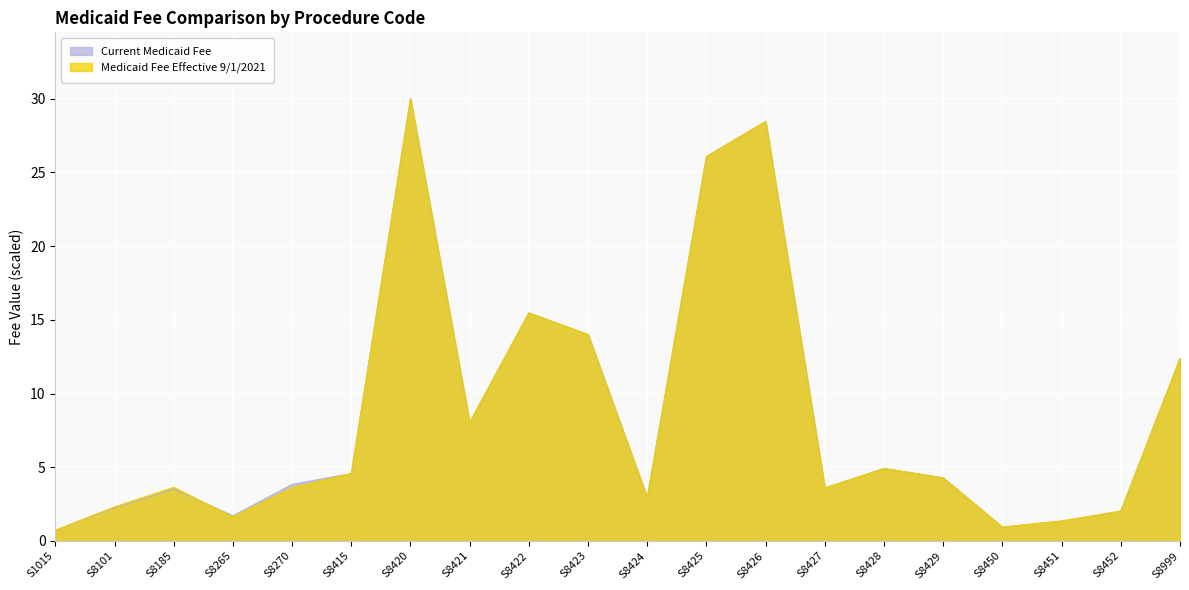

Which label corresponds to the largest value in the chart?

S8420